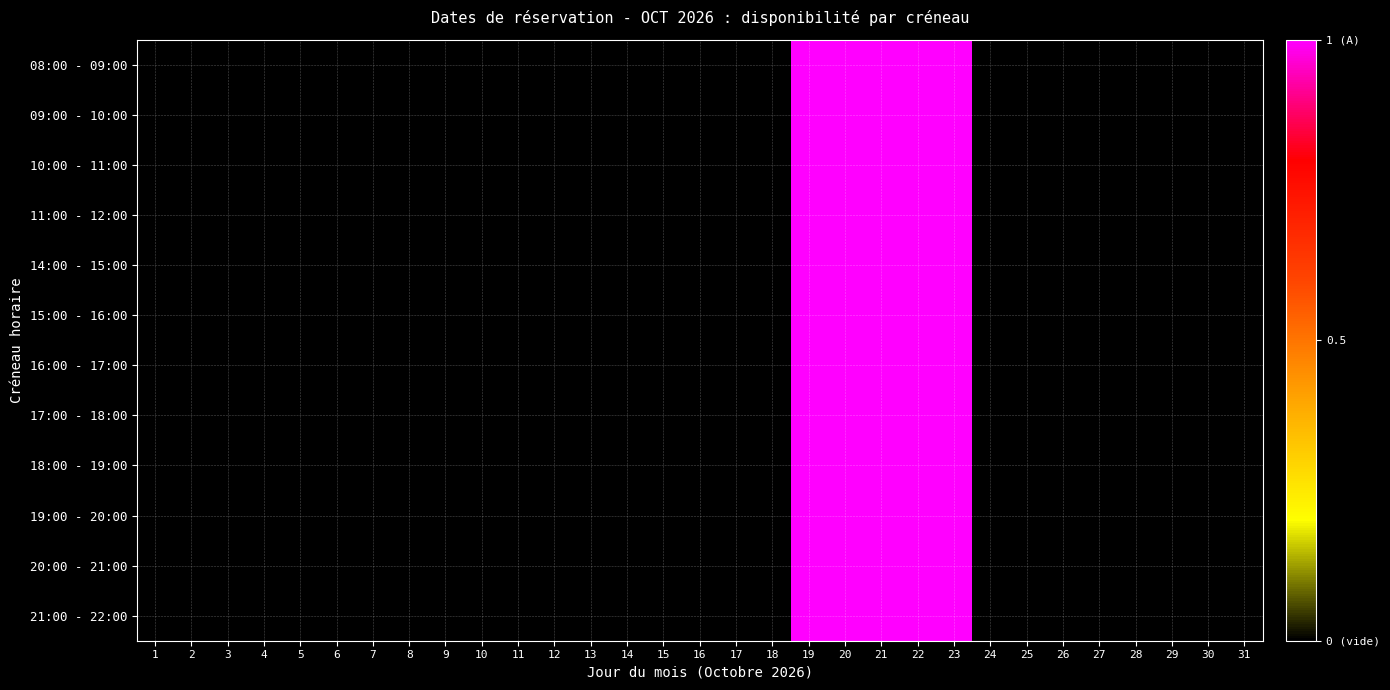

What is the difference between the maximum and second lowest values in the 17:00 - 18:00 series?

1